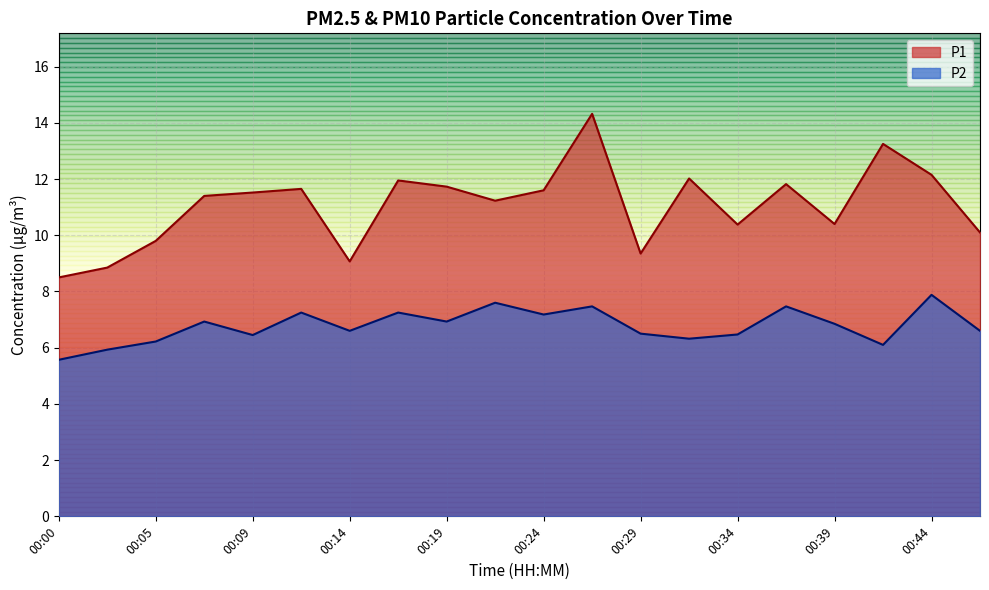

In P1, how many points are lower than both neighbors (excluding endpoints)?

5